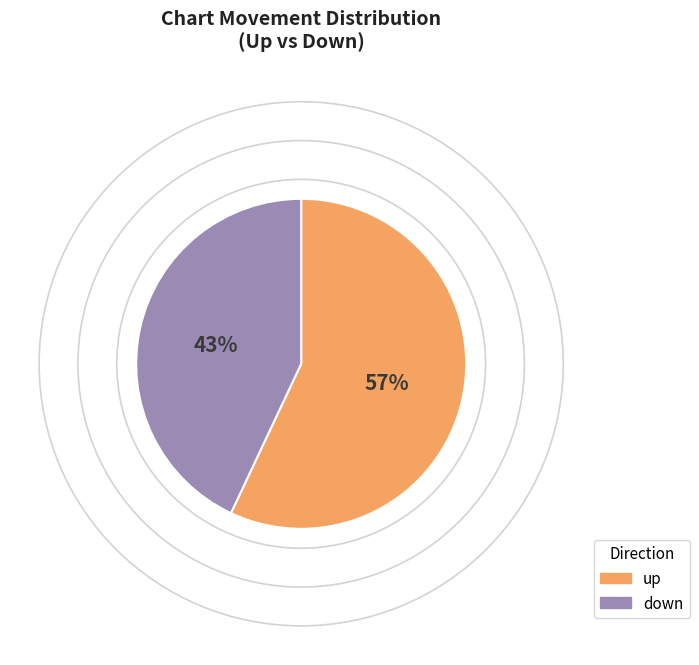

Do up and down together represent more than half of the pie?

Yes